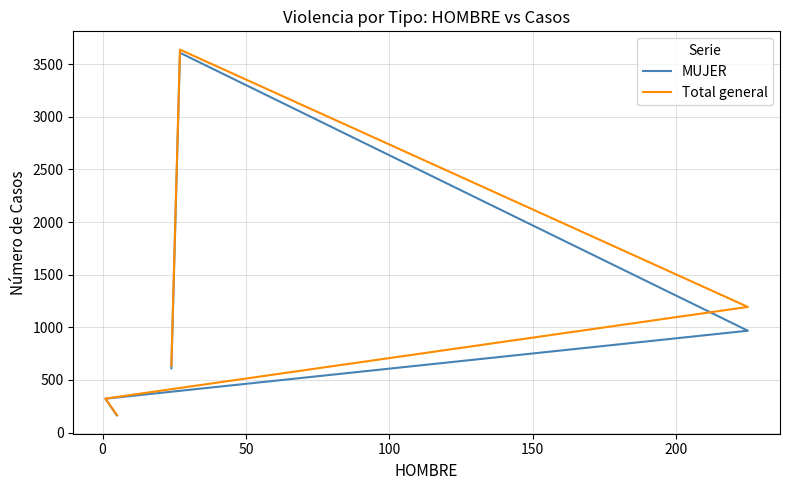

Between 0 and 150, which series saw the biggest shift?

Total general